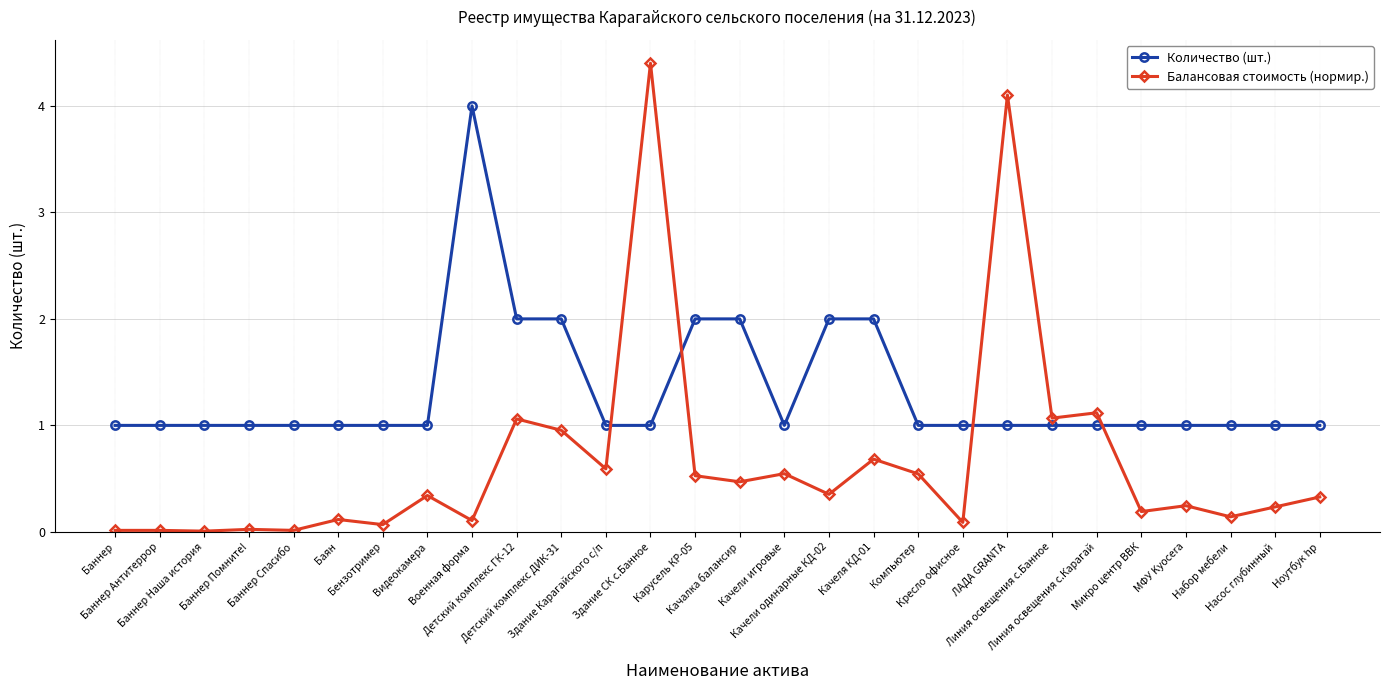

What is the difference between the maximum and second lowest values in the Балансовая стоимость (нормир.) series?

4.4